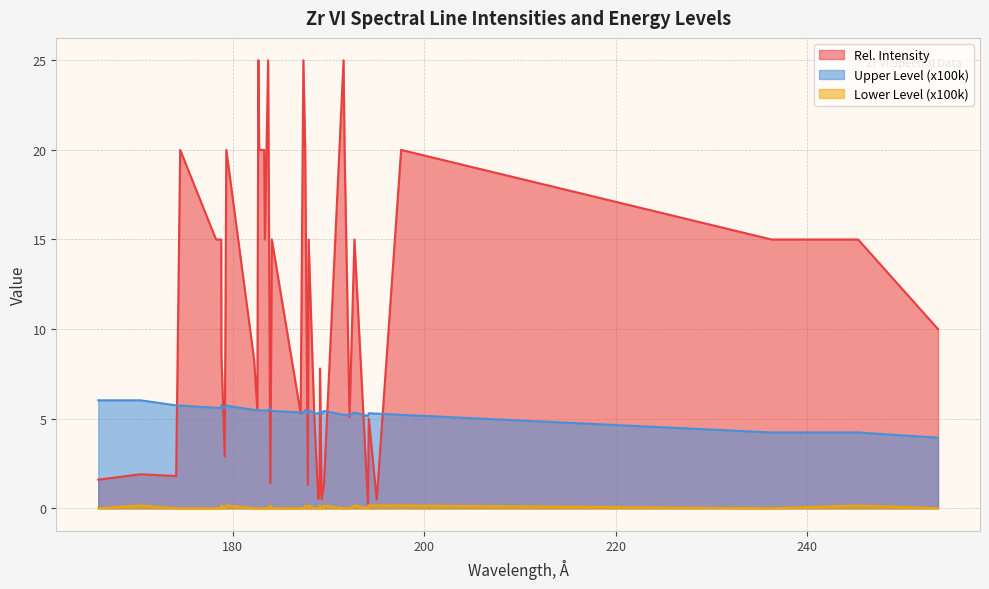

Which series has the largest total across all categories?

Rel. Intensity